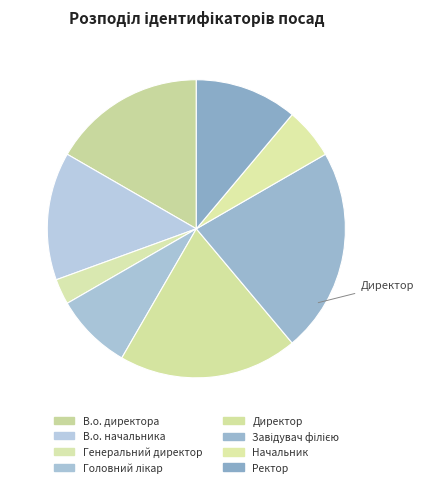

What percentage is the Директор slice, to the nearest percent?

19%